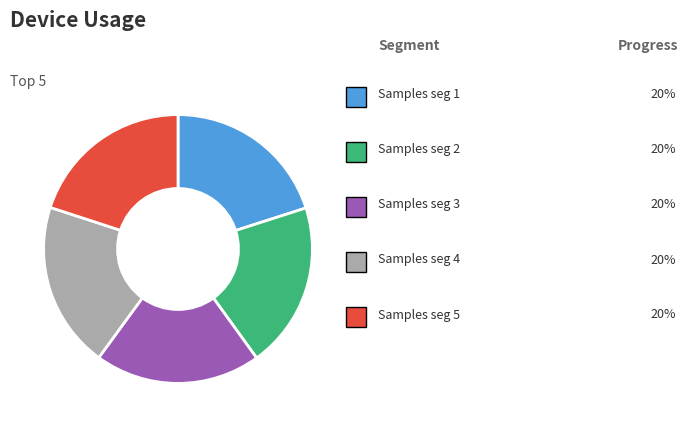

Is there a majority slice in this chart?

No